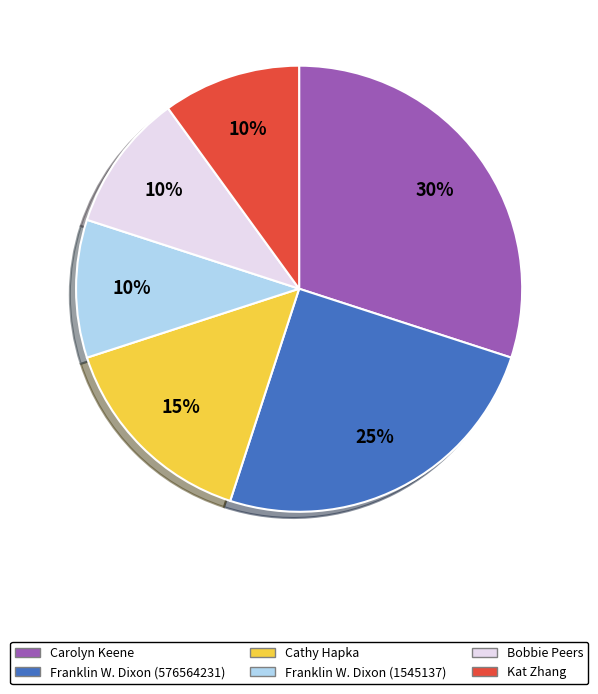

How many slices are in this pie chart?

6